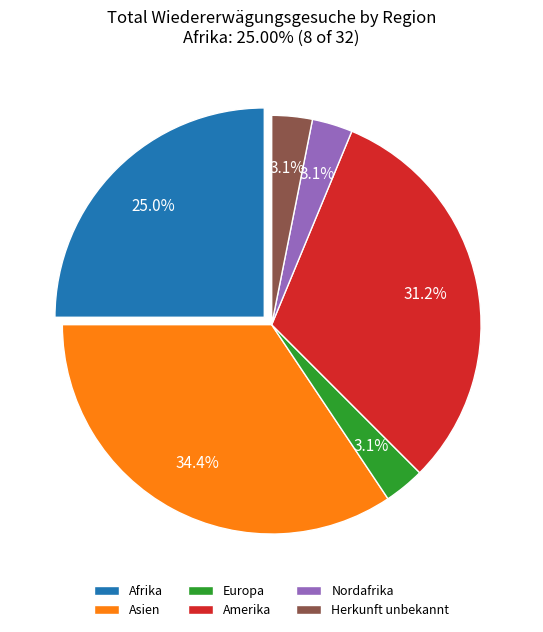

Which category has the biggest portion of the pie?

Asien